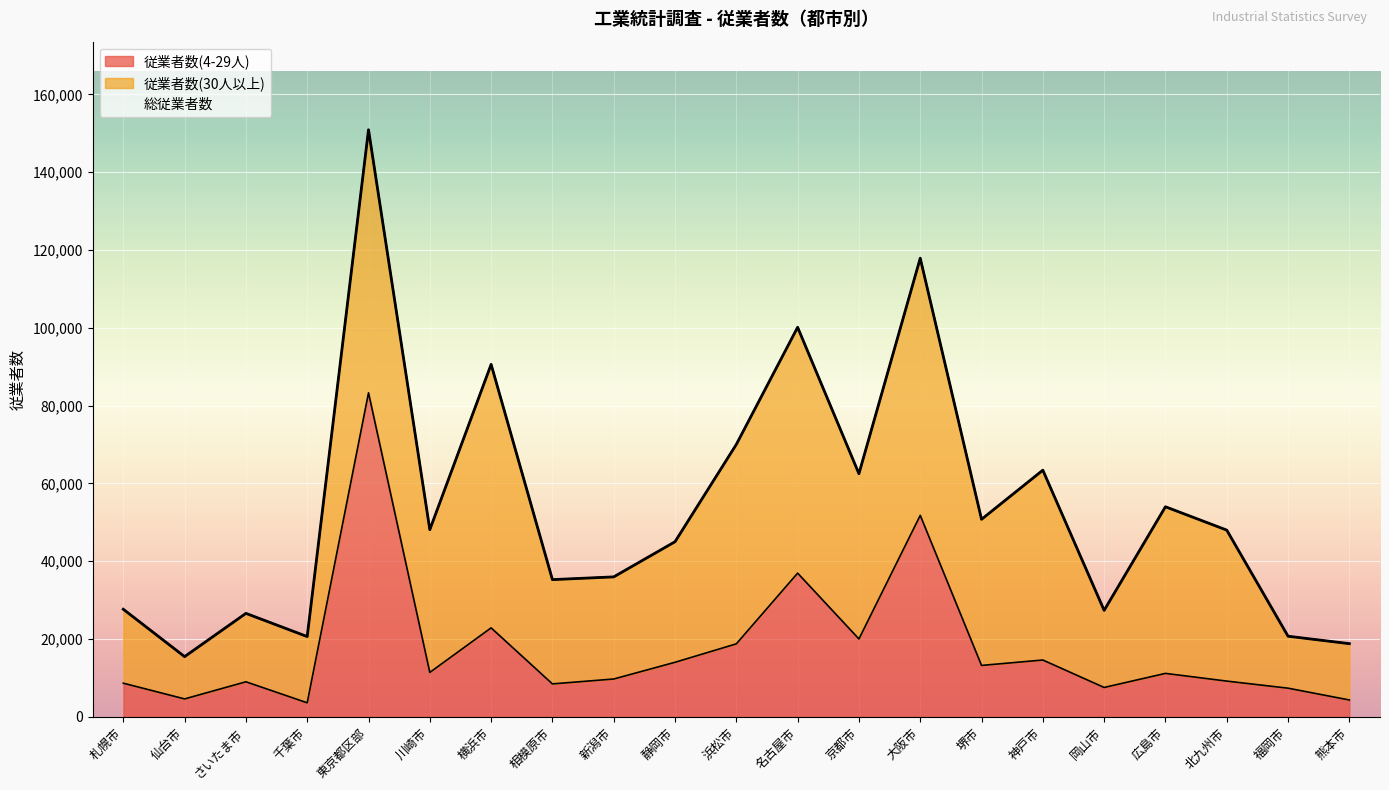

True or false: 総従業者数 and 従業者数(4-29人) intersect in this chart.

False